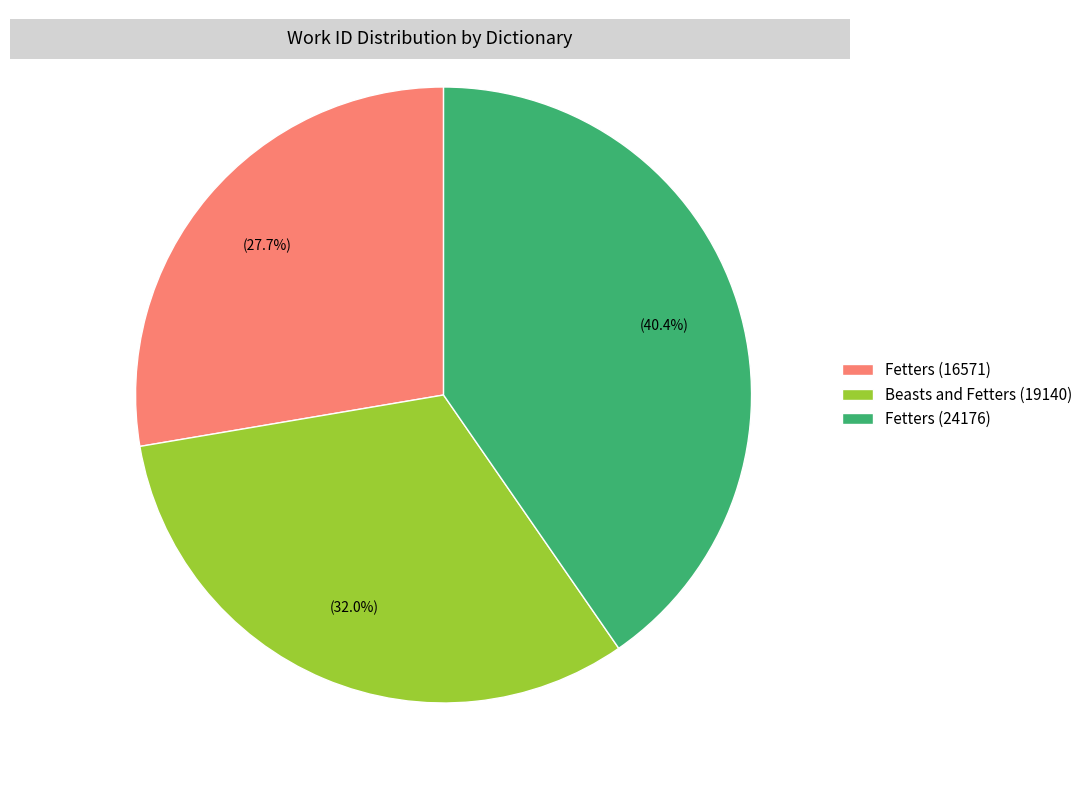

What percentage is the Fetters (24176) slice, to the nearest percent?

40%